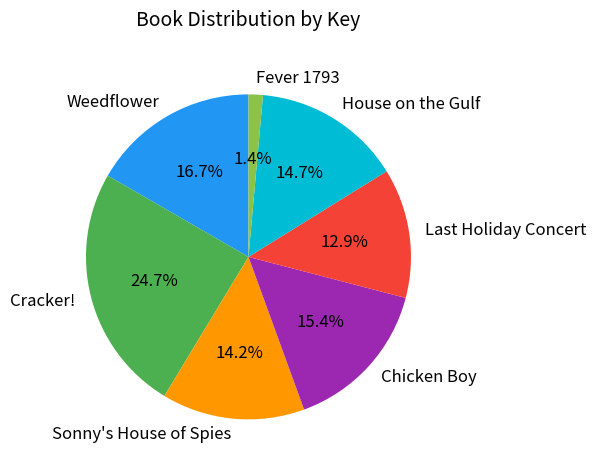

Which category has the smallest portion of the pie?

Fever 1793